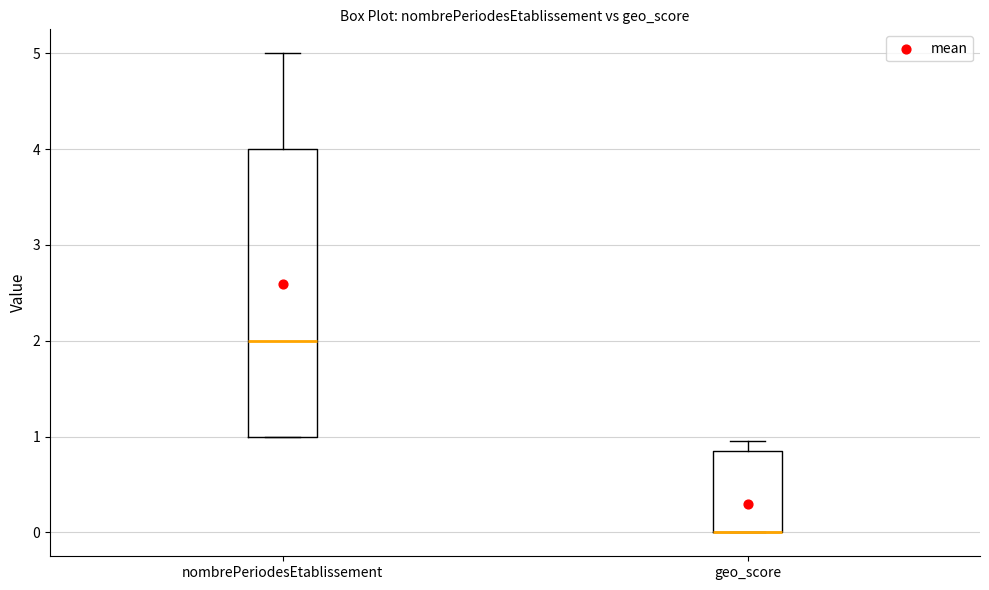

Reading left to right, transcribe this box plot: for each box, give where its median line is, the range the box spans, and where its two whiskers end, as read against the y-axis. The values are not printed on the chart, so give them approximately, as read against the axis.

nombrePeriodesEtablissement: median 2.0, box 1.0 to 4.0, whiskers 1.0 to 5.0
geo_score: median 0.0 (drawn on the box's lower edge), box 0.0 to 0.8, whiskers 0.0 to 1.0